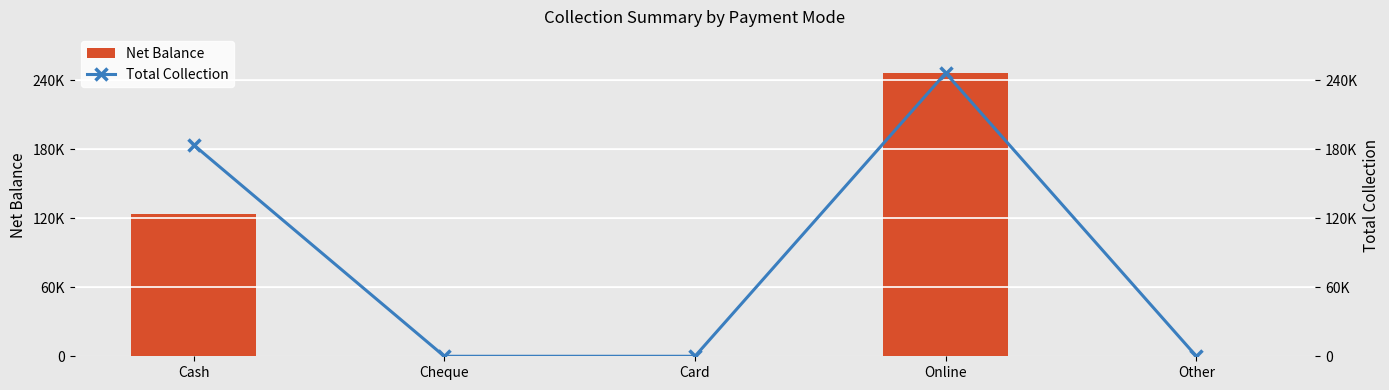

How many values in the Total Collection series exceed 0?

2